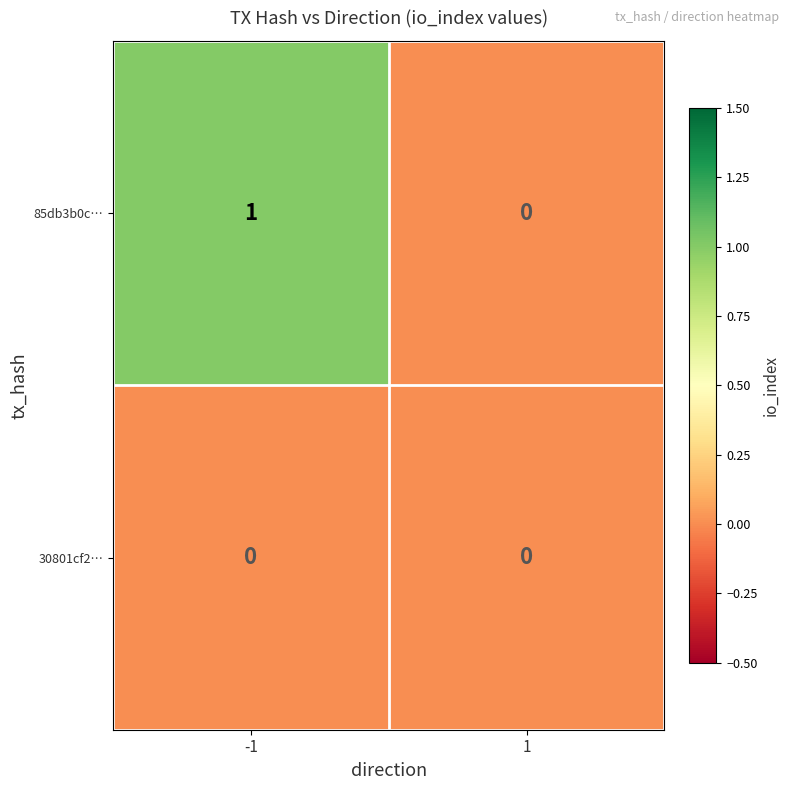

Which series has the largest range (max minus min)?

85db3b0c…